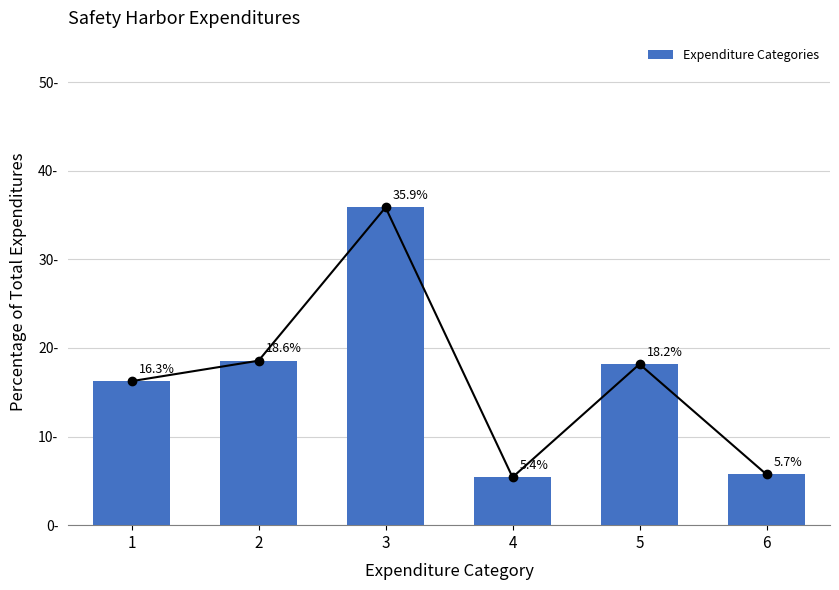

What is the difference between the maximum and minimum values?

30.5